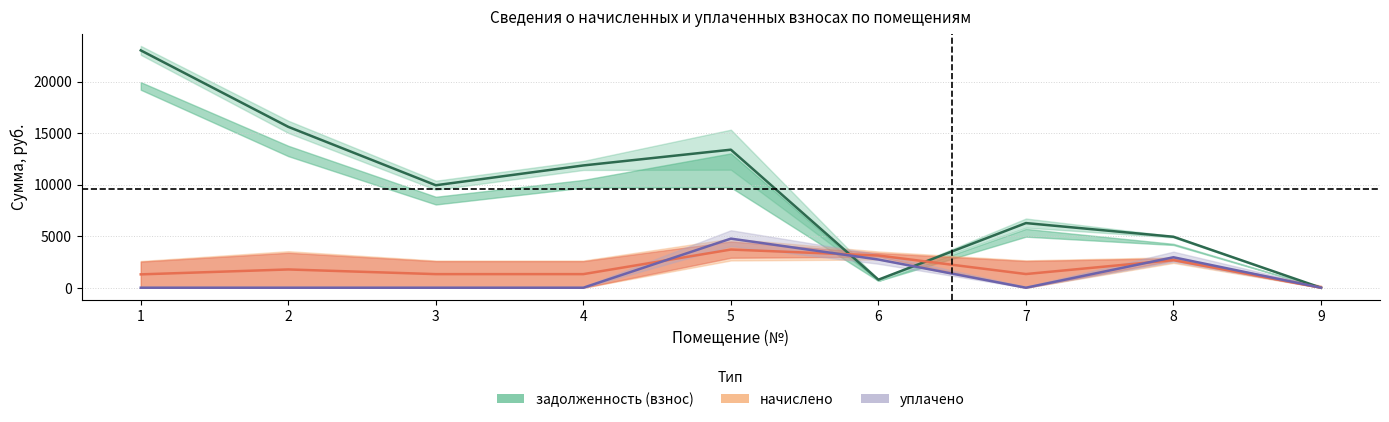

What is the sum of the уплачено values at 1 and 5?

4762.0